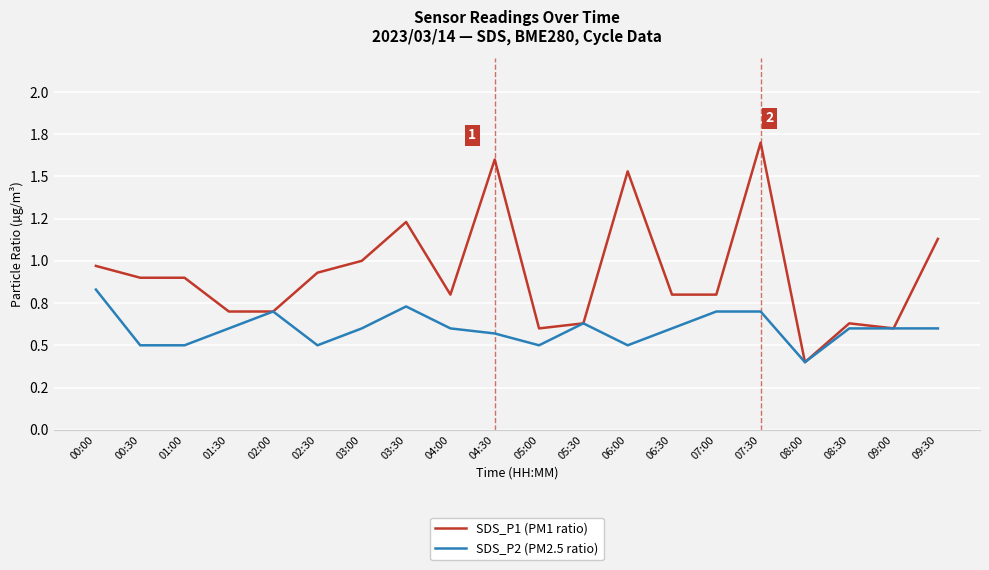

Is this an area chart (filled region under the line)?

No